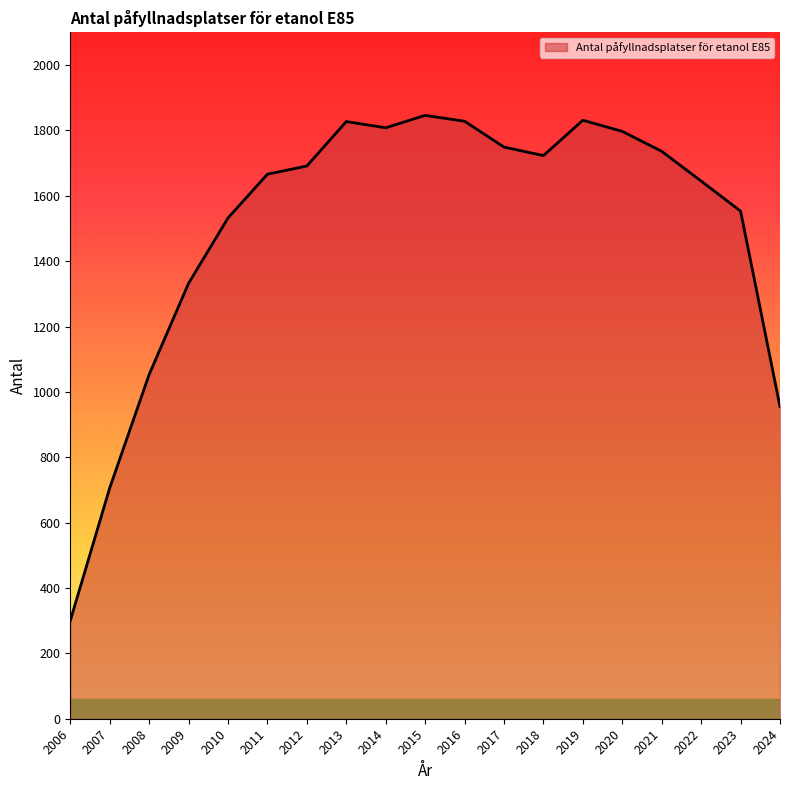

At which category does the data reach its first local peak?

2013